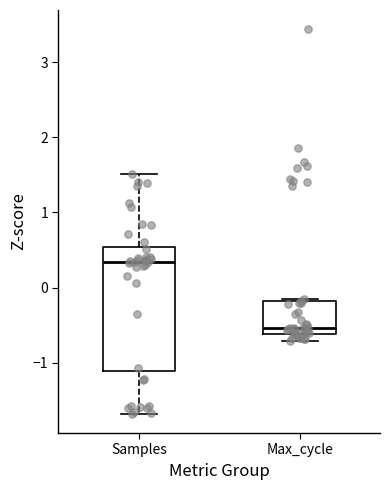

Which box's median line is the lowest?

Max_cycle